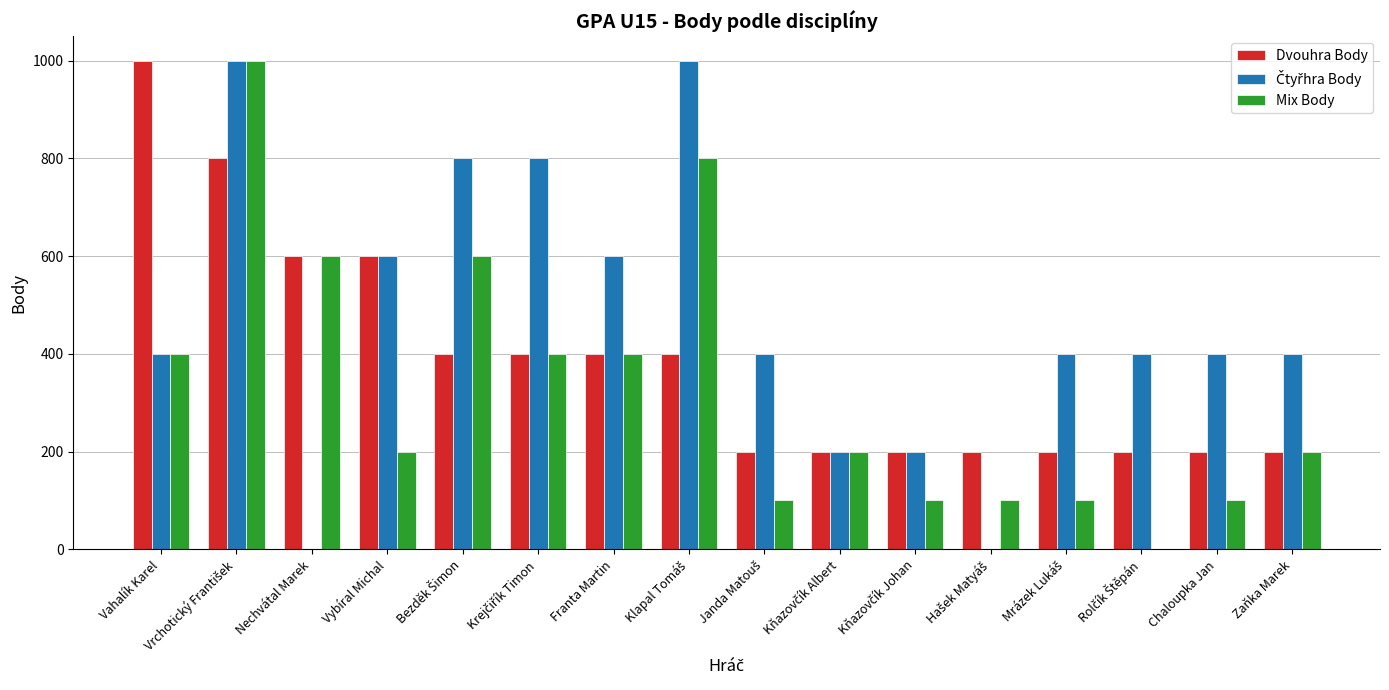

What is the sum of all Mix Body values?

5300